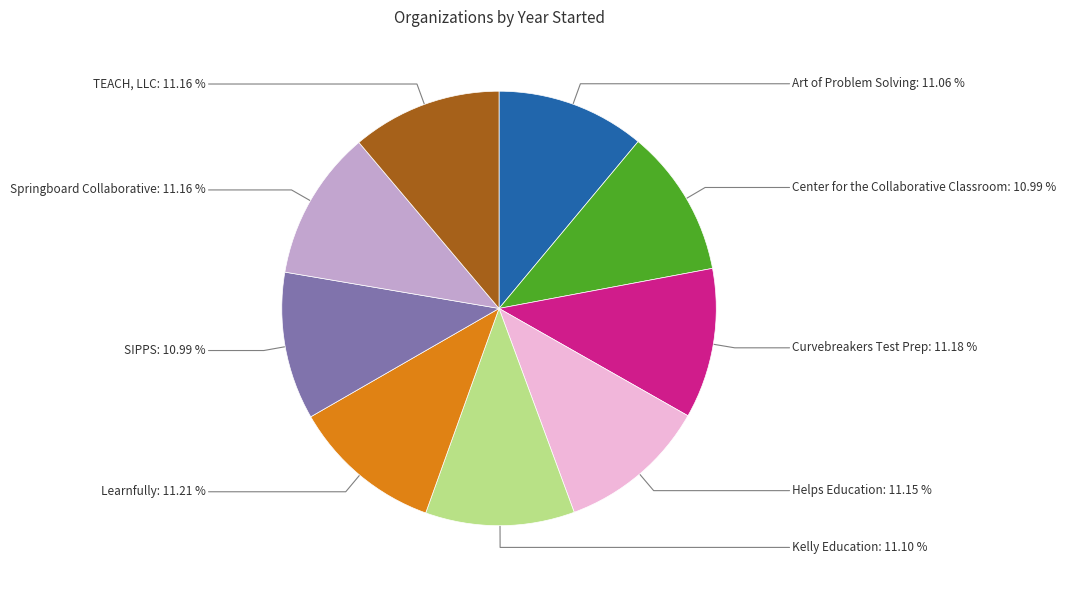

How many segments does this pie chart have?

9